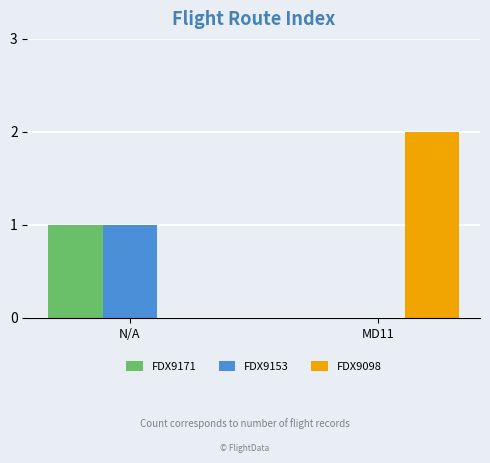

True or false: FDX9171 has a value of 1 at N/A.

True